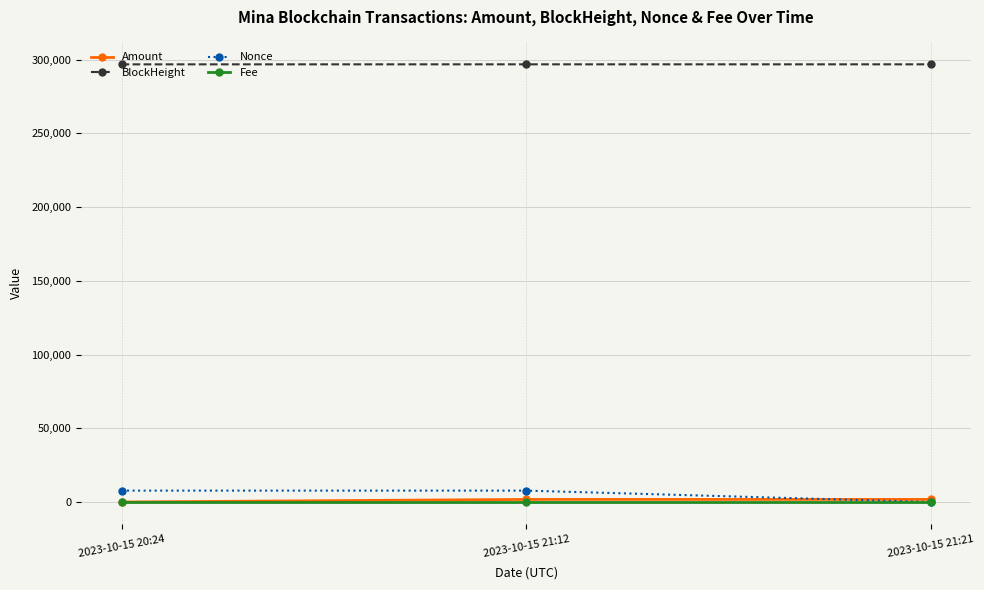

At how many categories does at least one series exceed 207617?

3